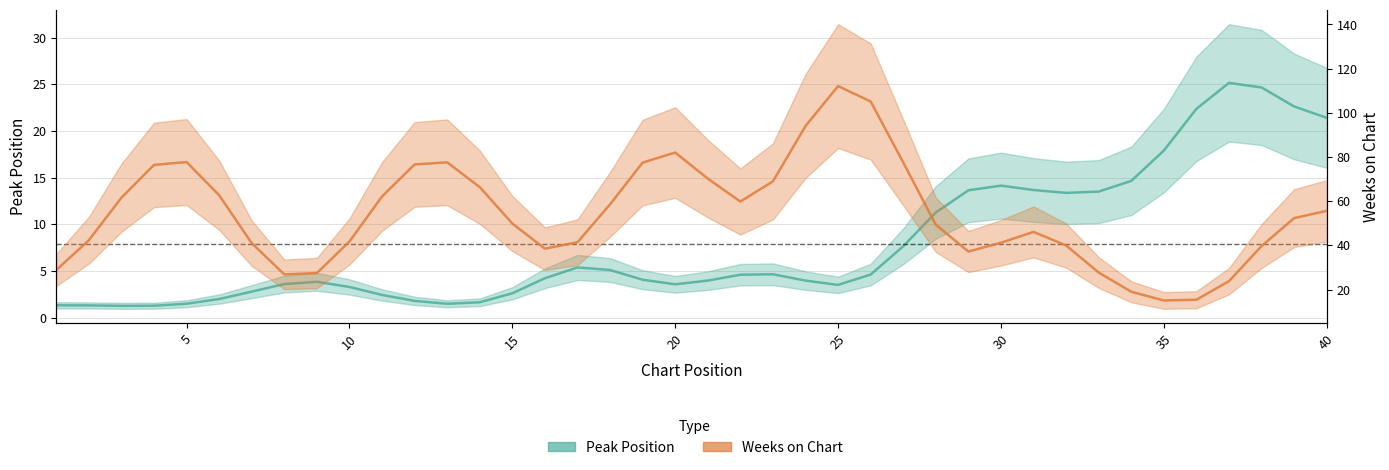

Reading left to right, transcribe all the data shown in this chart.

Peak Position: 1.3	1.3	1.3	1.3	1.5	2.0	2.8	3.6	3.8	3.3	2.4	1.8	1.5	1.7	2.6	4.2	5.4	5.1	4.1	3.6	4.0	4.6	4.7	4.0	3.5	4.6	7.7	11.3	13.6	14.2	13.7	13.4	13.5	14.7	17.9	22.4	25.2	24.7	22.6	21.4
Weeks on Chart: 28.9	42.4	61.6	76.4	77.7	62.7	41.0	26.9	27.5	41.8	62.2	76.6	77.6	66.4	49.9	38.5	41.4	58.6	77.5	82.0	70.2	59.9	69.0	94.0	112.1	105.1	77.5	49.4	37.2	41.2	46.1	40.0	27.7	19.0	15.1	15.4	23.8	39.7	52.4	55.6